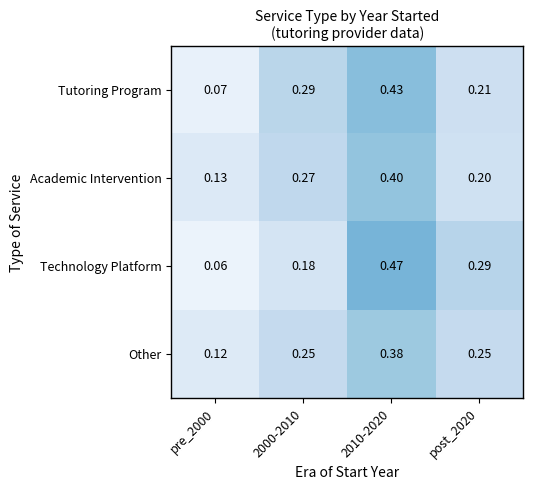

List the series in order of their peak value, lowest first.

Other, Academic Intervention, Tutoring Program, Technology Platform